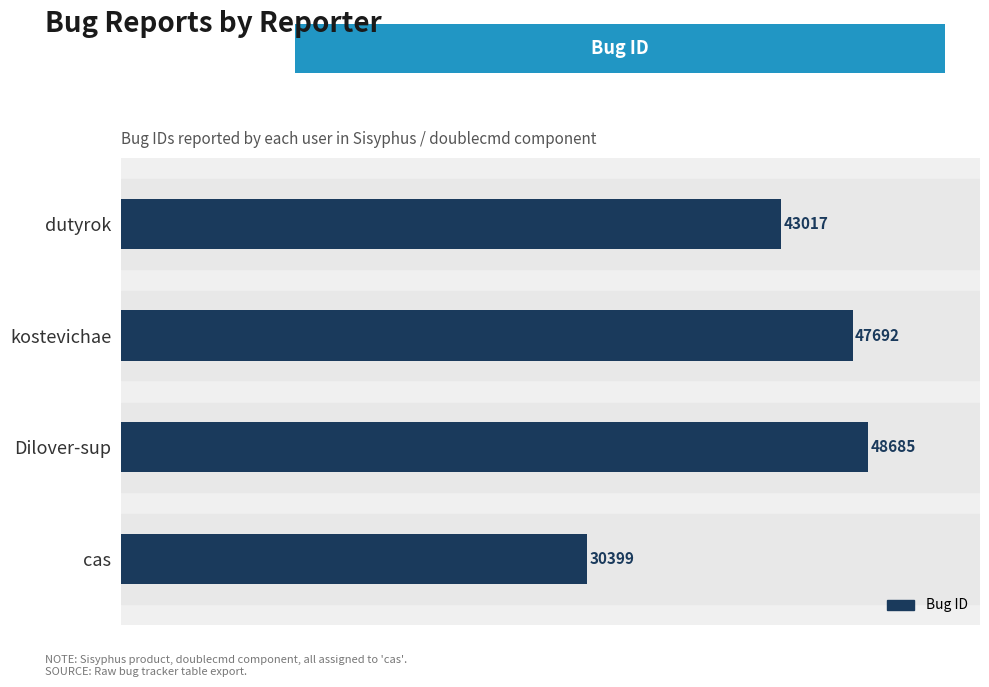

Are the bars grouped side by side (vs. stacked)?

No